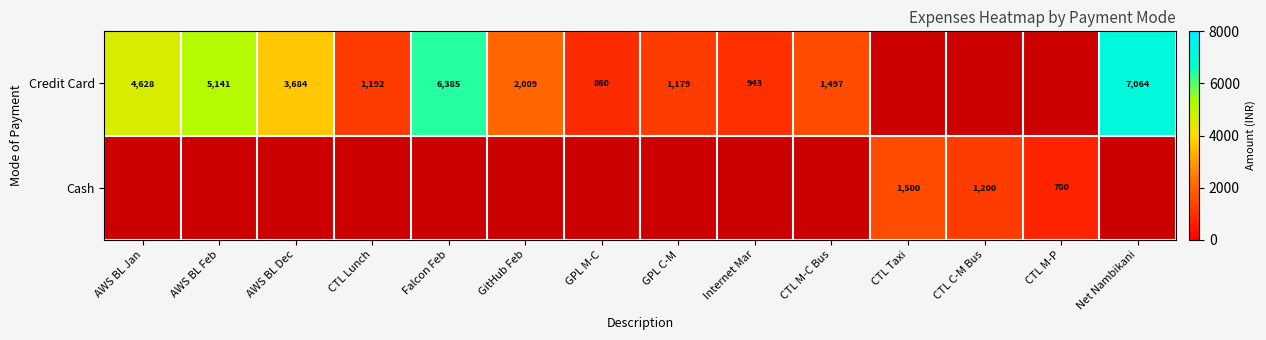

The value of Credit Card at Net Nambikani is 3575. True or false?

False